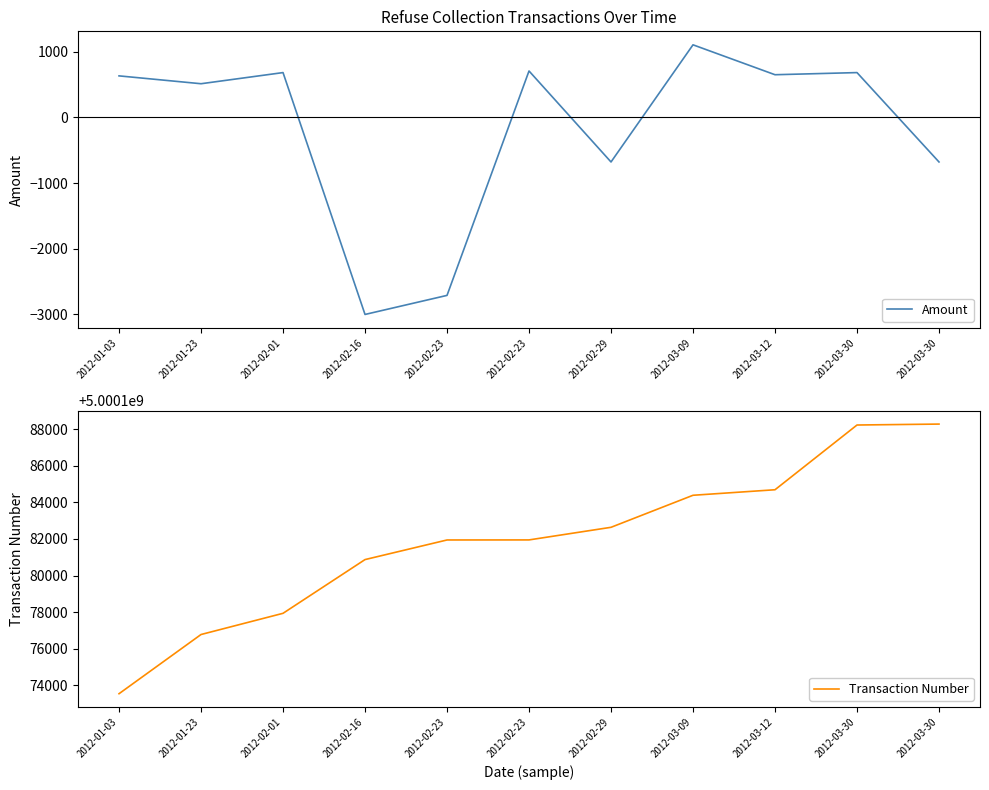

Between 2012-02-23 and 2012-01-03, which is larger?

2012-02-23